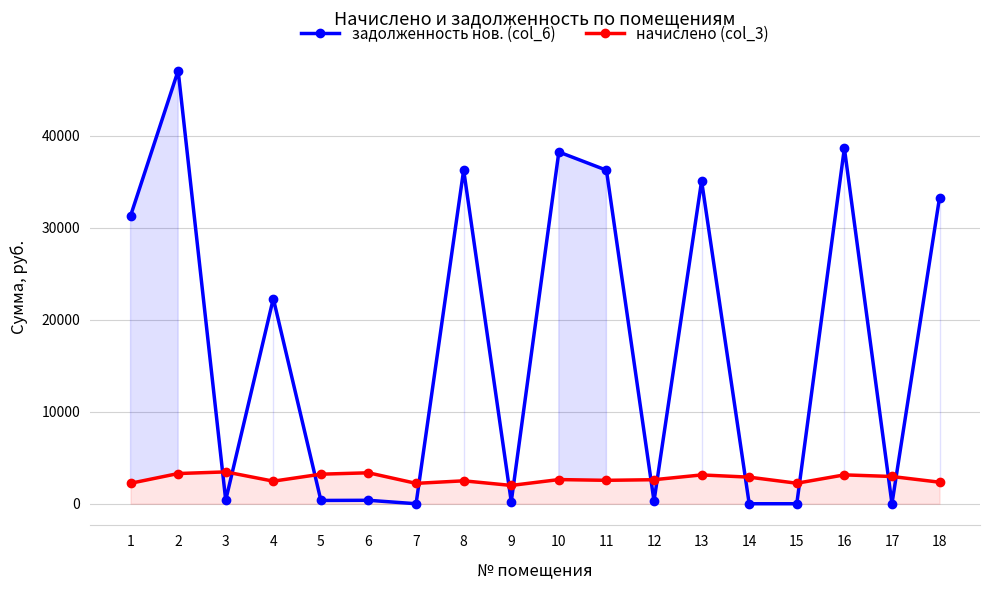

At which label does начислено (col_3) reach its minimum?

9